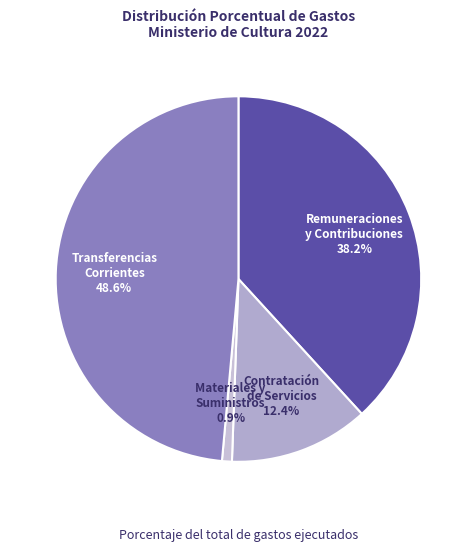

Does any single category account for the majority?

No